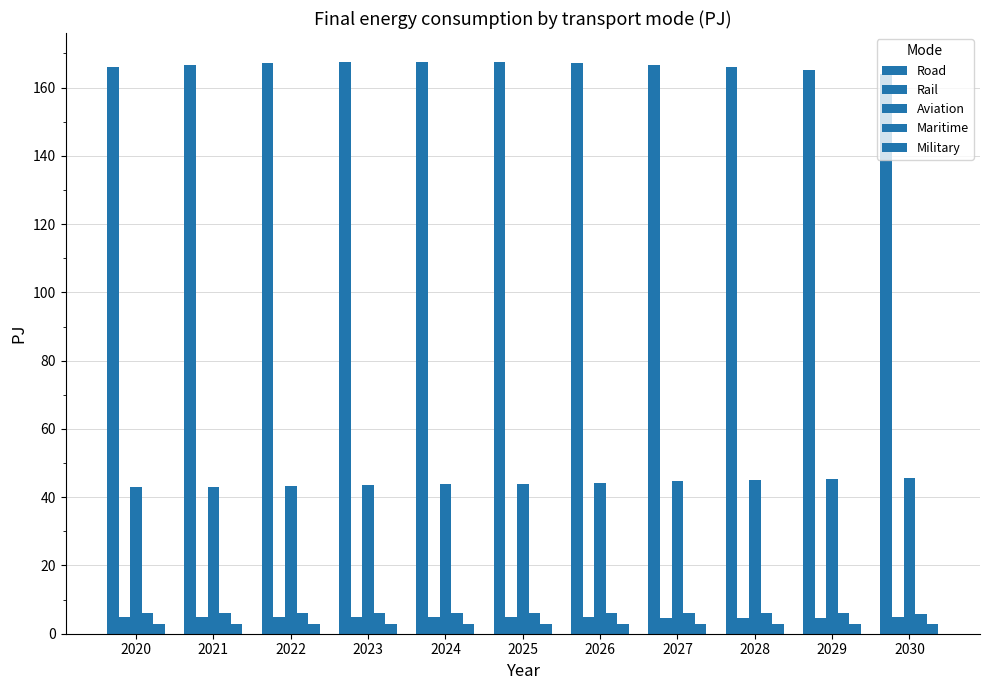

Reading right to left, list all the values displayed in this chart.

Road: 2030=164.0	2029=165.2	2028=166.0	2027=166.7	2026=167.2	2025=167.5	2024=167.6	2023=167.4	2022=167.1	2021=166.7	2020=166.1
Rail: 2030=4.8	2029=4.7	2028=4.7	2027=4.7	2026=4.9	2025=4.9	2024=4.9	2023=5.0	2022=4.9	2021=4.9	2020=4.9
Aviation: 2030=45.6	2029=45.2	2028=44.9	2027=44.6	2026=44.3	2025=44.0	2024=43.8	2023=43.6	2022=43.3	2021=43.1	2020=42.9
Maritime: 2030=5.9	2029=6.0	2028=6.0	2027=6.0	2026=6.0	2025=6.0	2024=6.1	2023=6.1	2022=6.1	2021=6.1	2020=6.1
Military: 2030=2.9	2029=2.9	2028=2.9	2027=2.9	2026=2.9	2025=2.9	2024=2.9	2023=2.9	2022=2.9	2021=2.9	2020=2.9